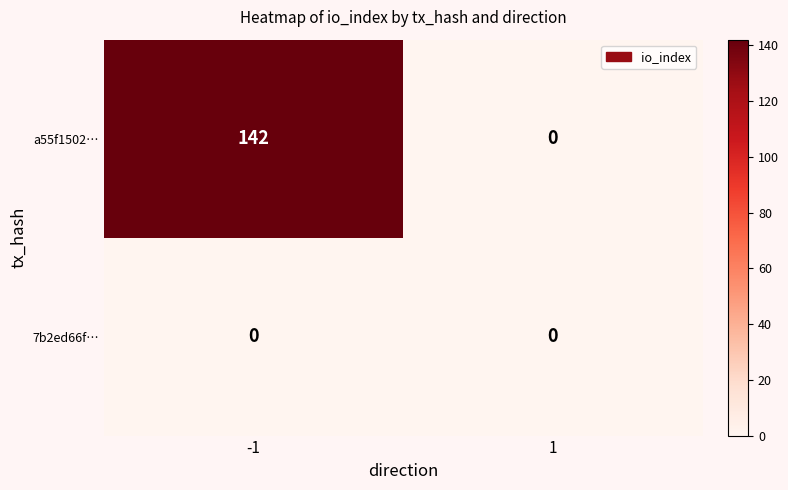

List the series in order of their peak value, lowest first.

7b2ed66f…, a55f1502…